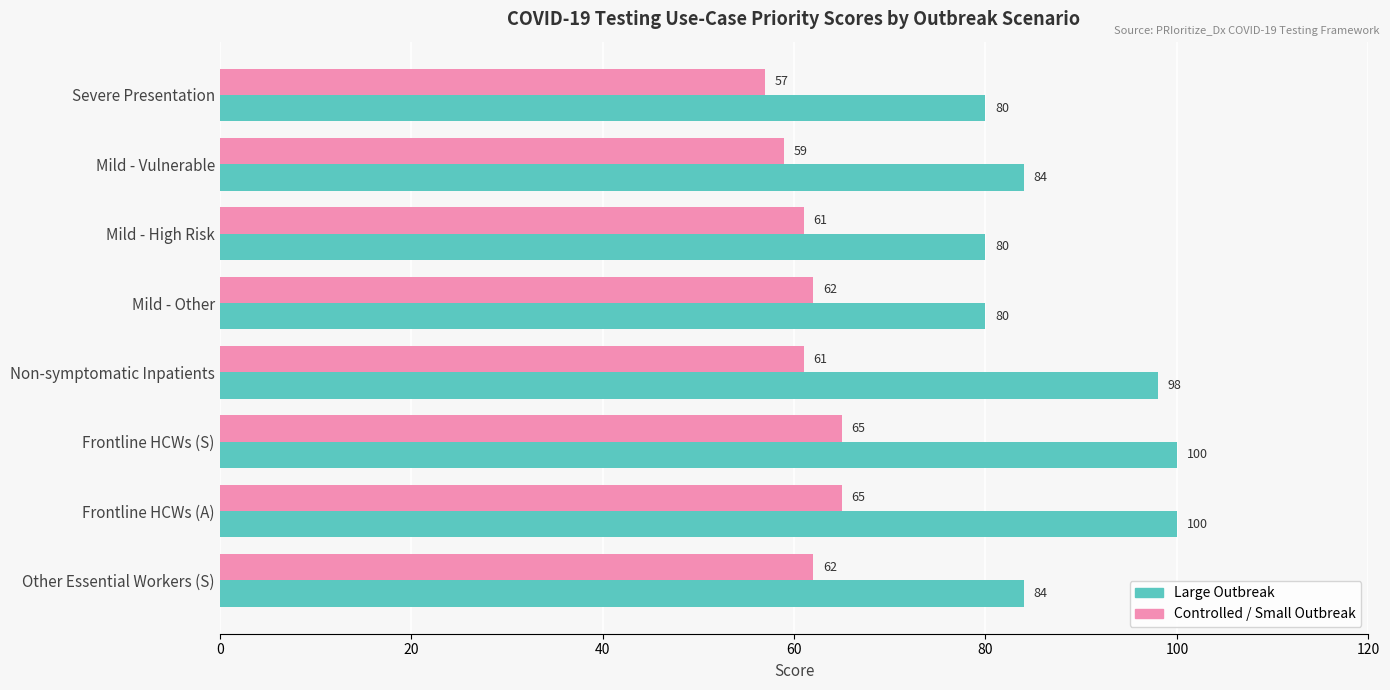

Is it true that Controlled / Small Outbreak equals 84 at Mild - Other?

False